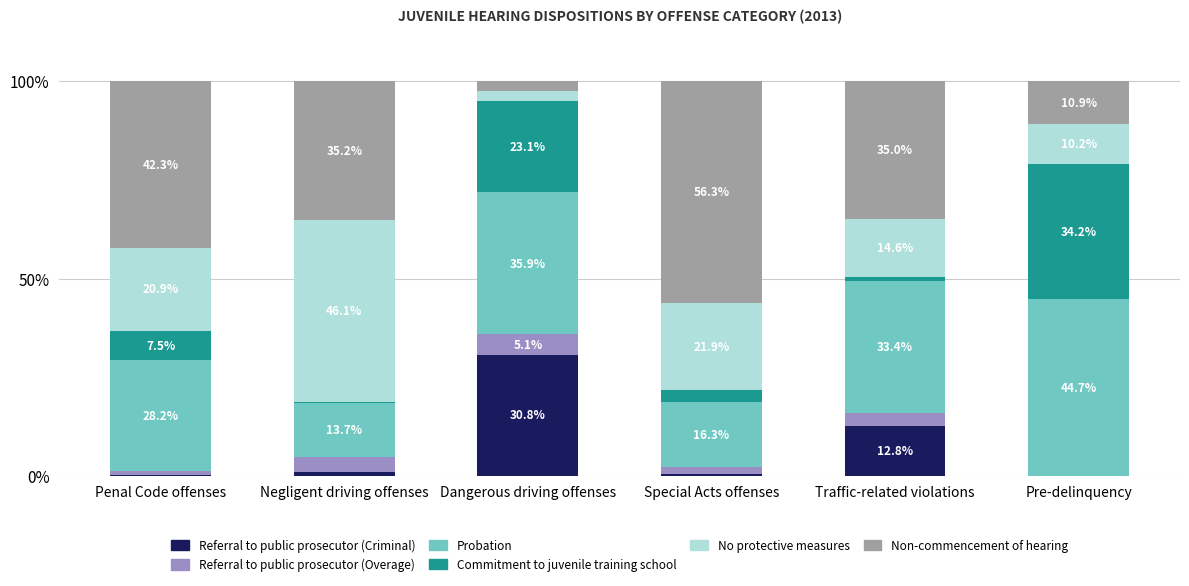

What is the total value across all series at Pre-delinquency?

100.0